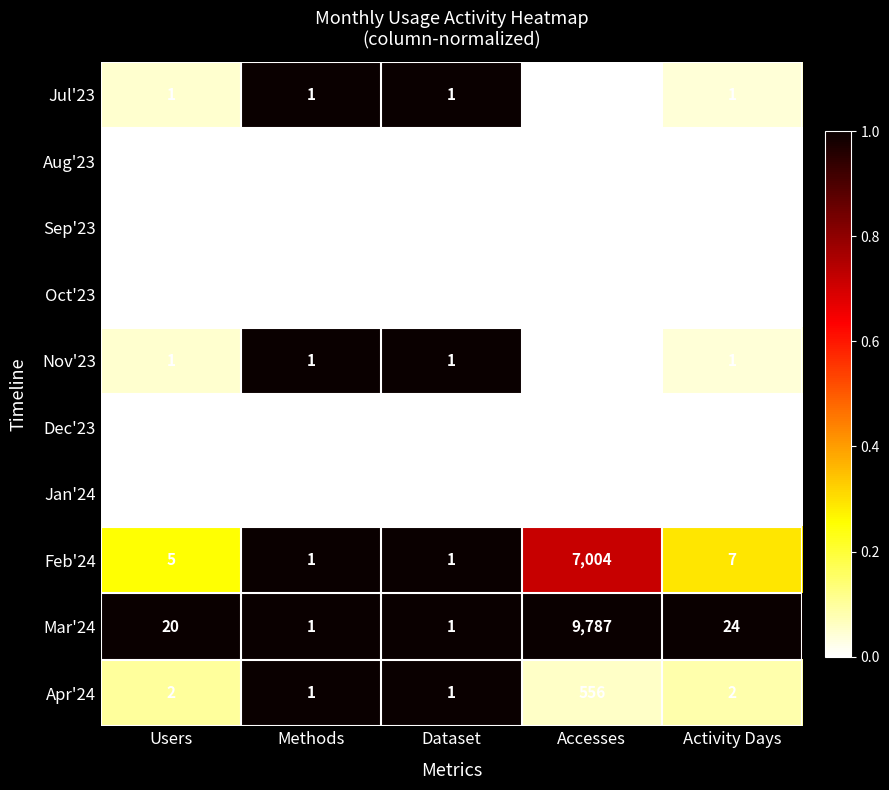

Where is Mar'24 nearest to the value 4894?

Activity Days